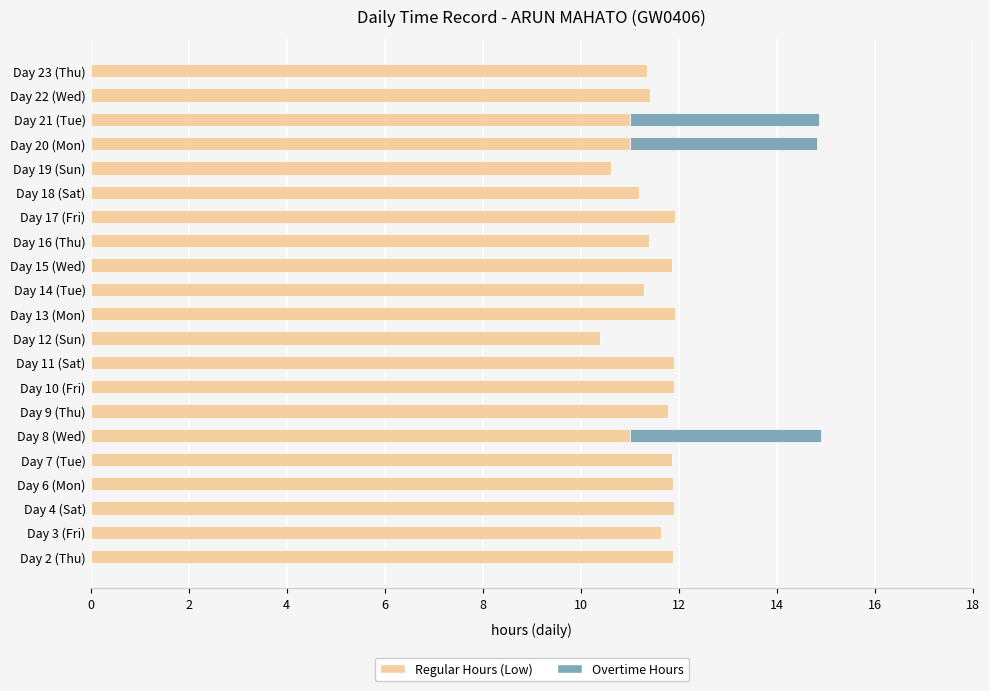

What is the total value across all series at Day 11 (Sat)?

11.9